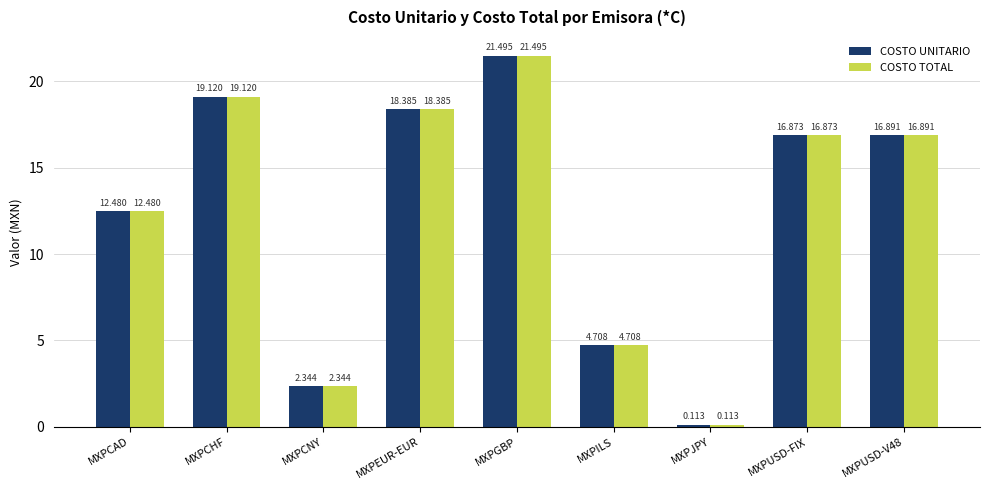

What is the sum of the COSTO TOTAL values at MXPEUR-EUR and MXPILS?

23.1